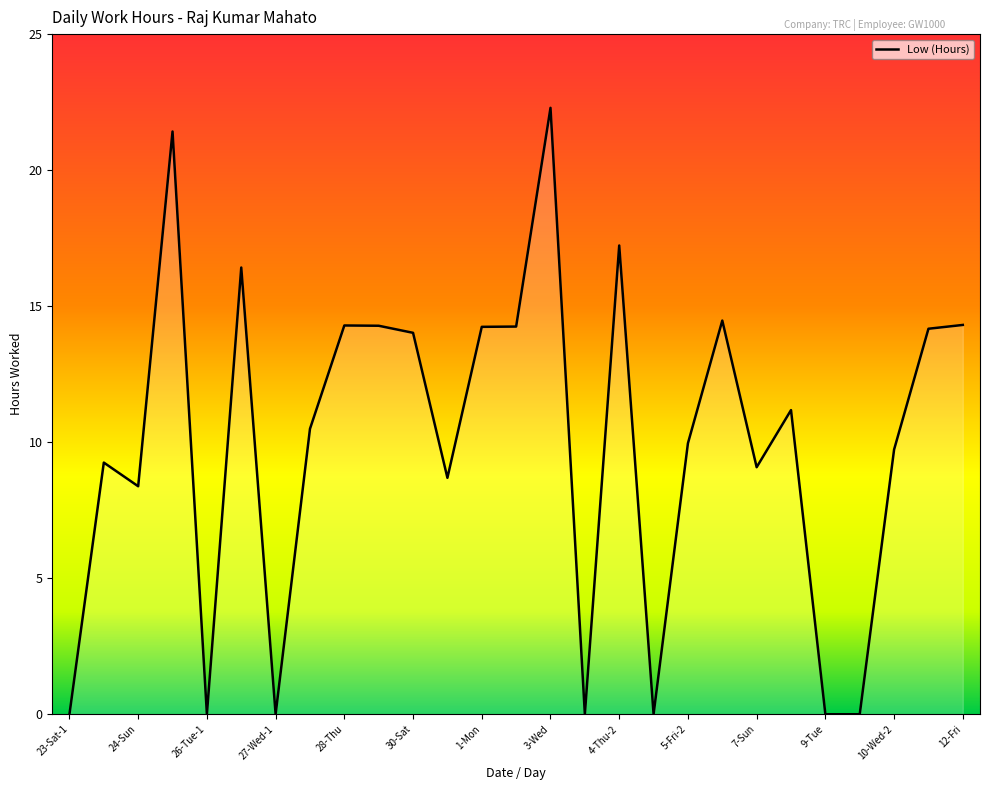

What is the difference between the maximum and minimum values?

22.3